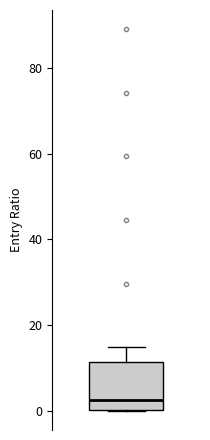

Transcribe this box plot: give where the median line is, the range the box spans, and where the two whiskers end, as read against the y-axis. The values are not printed on the chart, so give them approximately, as read against the axis.

median 2, box 0 to 12, whiskers 0 to 14